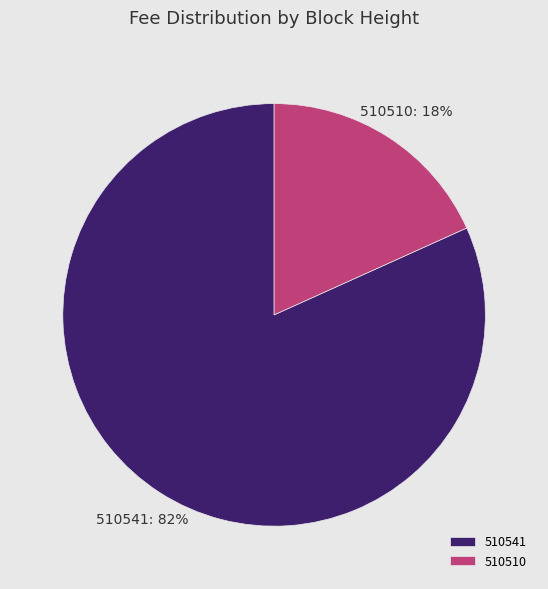

Is 510541 the majority of the pie?

Yes